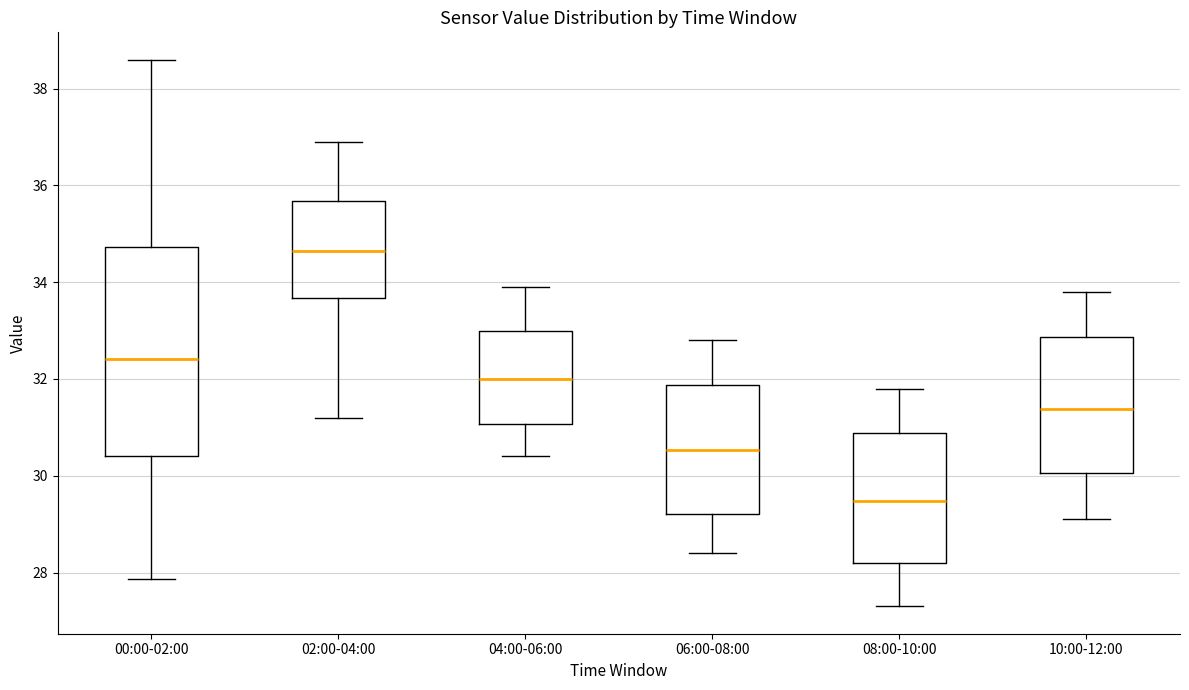

Reading left to right, transcribe this box plot: for each box, give where its median line is, the range the box spans, and where its two whiskers end, as read against the y-axis. The values are not printed on the chart, so give them approximately, as read against the axis.

00:00-02:00: median 32.4, box 30.4 to 34.8, whiskers 27.8 to 38.6
02:00-04:00: median 34.6, box 33.6 to 35.6, whiskers 31.2 to 37.0
04:00-06:00: median 32.0, box 31.0 to 33.0, whiskers 30.4 to 34.0
06:00-08:00: median 30.6, box 29.2 to 31.8, whiskers 28.4 to 32.8
08:00-10:00: median 29.4, box 28.2 to 30.8, whiskers 27.4 to 31.8
10:00-12:00: median 31.4, box 30.0 to 32.8, whiskers 29.2 to 33.8